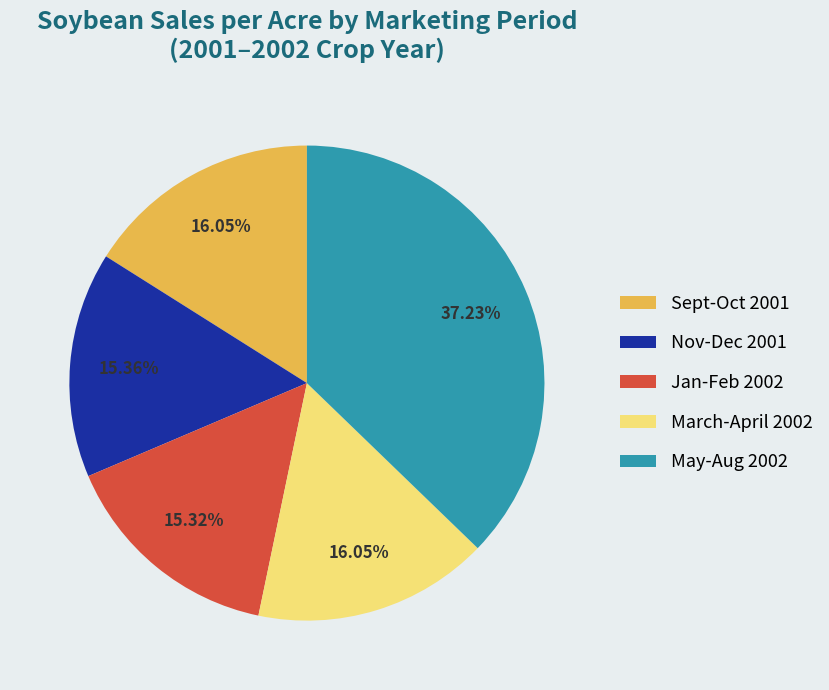

Does any single category account for the majority?

No